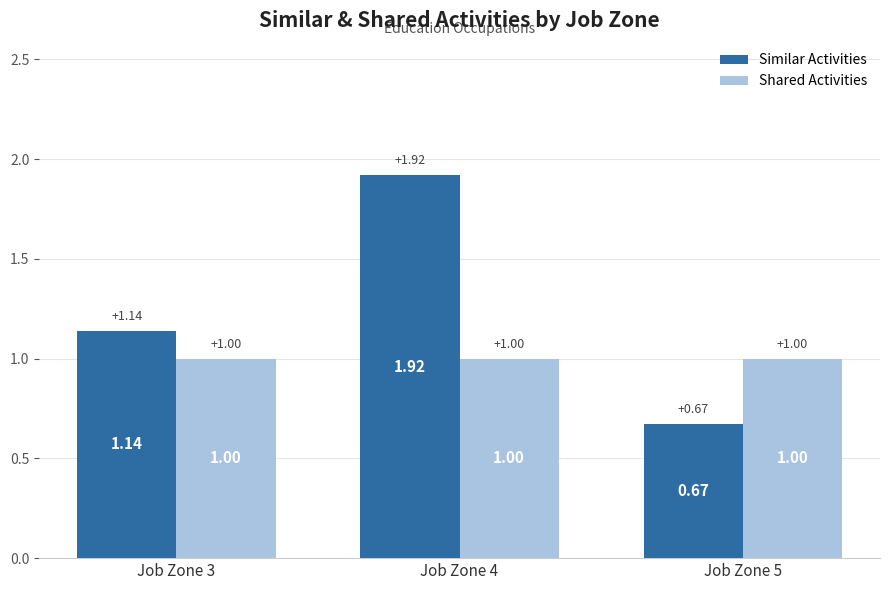

What is the difference between the Similar Activities values at Job Zone 5 and Job Zone 3?

0.5